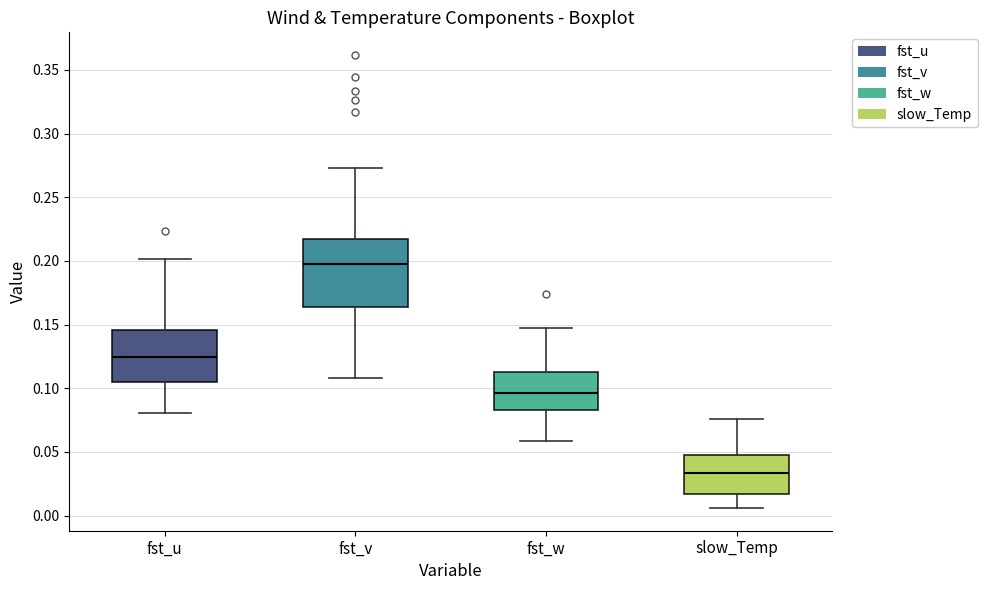

Comparing the boxes themselves (not the whiskers), which one is the tallest?

fst_v